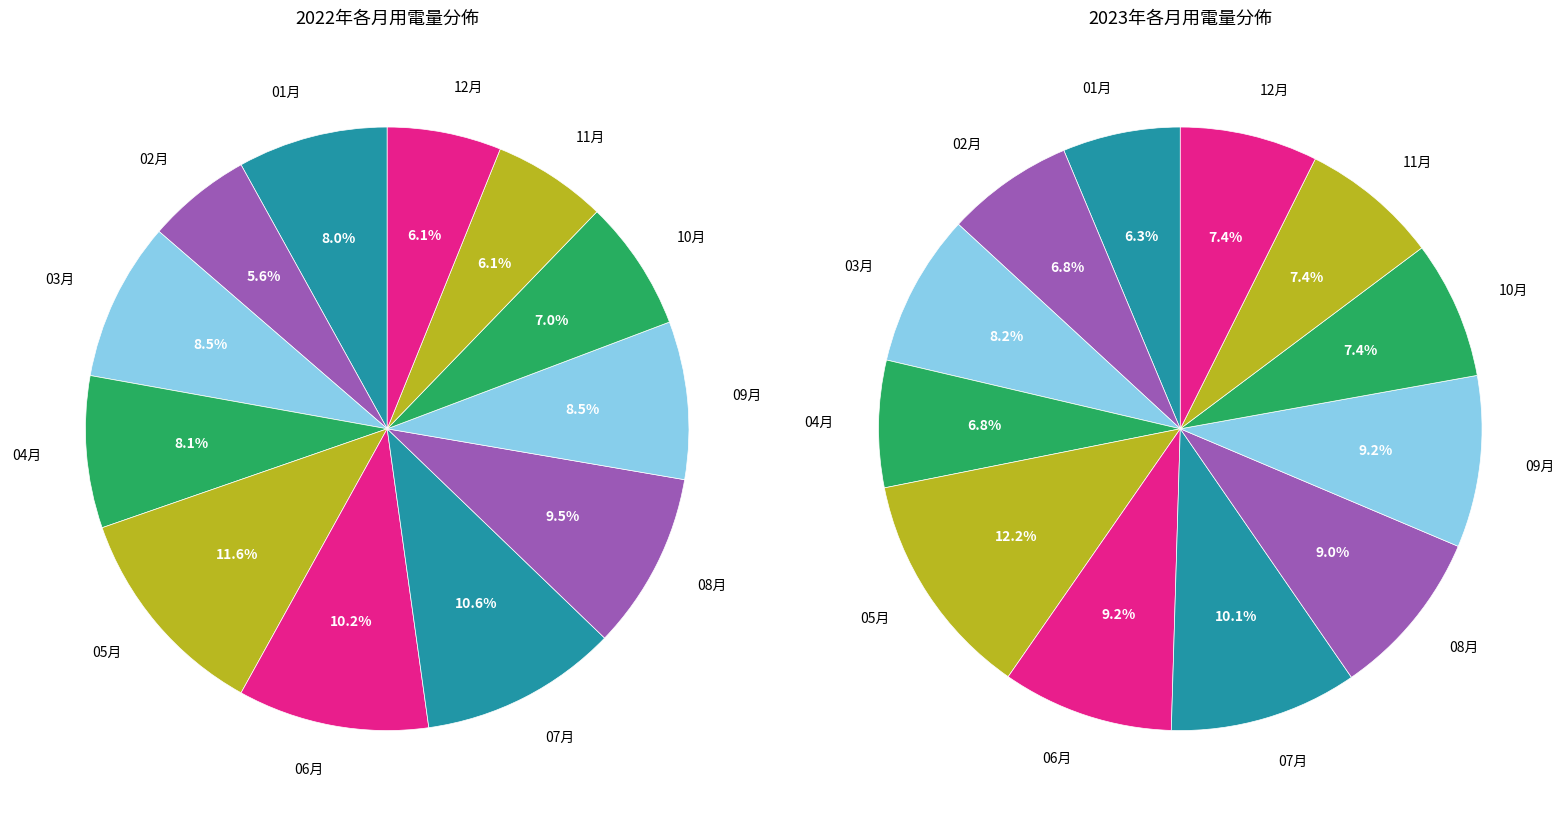

How many slices are in this pie chart?

12